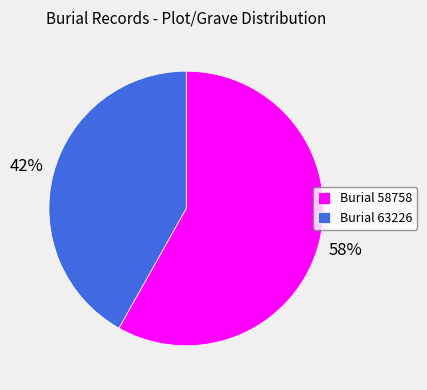

Which category accounts for the majority?

Burial 58758